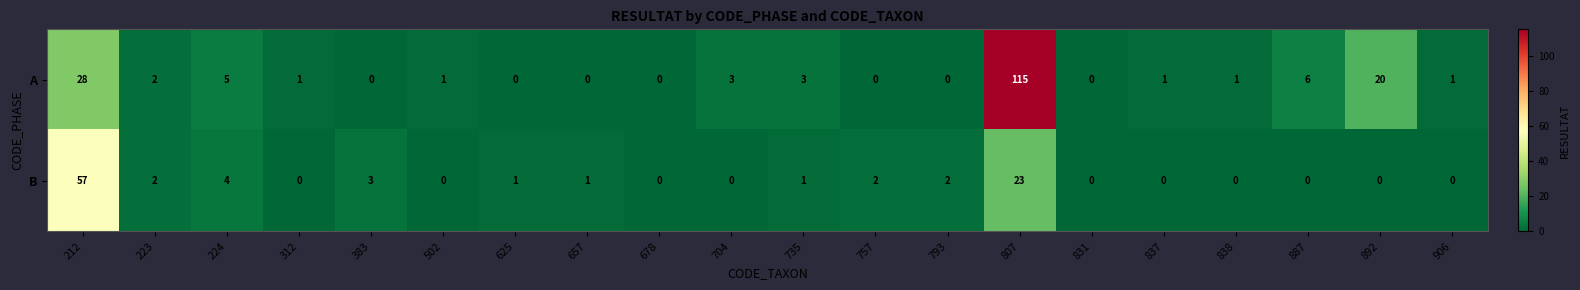

At which category is the sum across all series the highest?

807